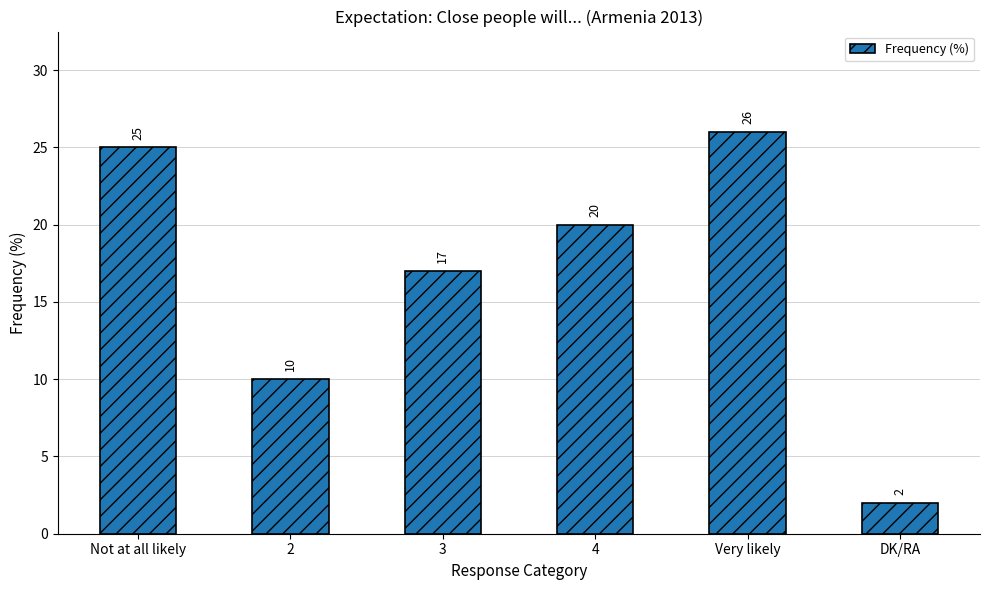

List the labels in order of value, largest first.

Very likely, Not at all likely, 4, 3, 2, DK/RA